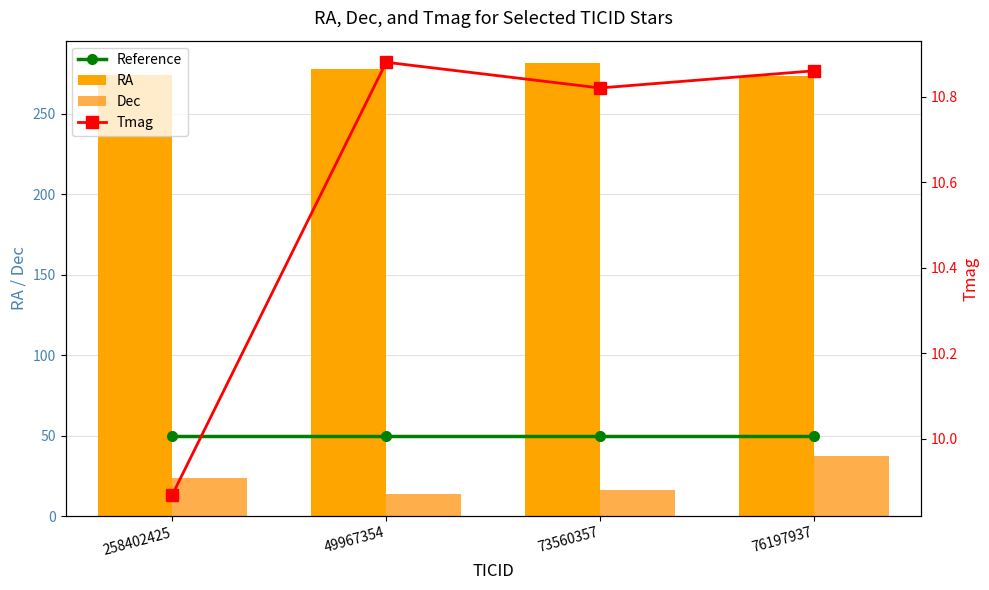

Which has a higher value, 76197937 or 49967354?

76197937